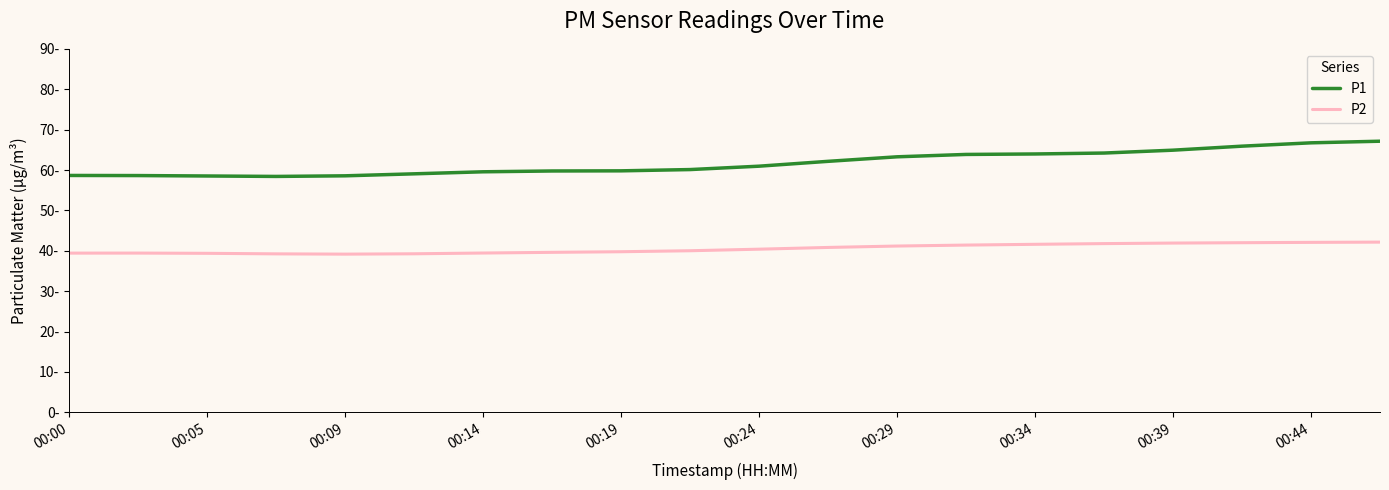

What are all the series names shown in the legend?

P1, P2